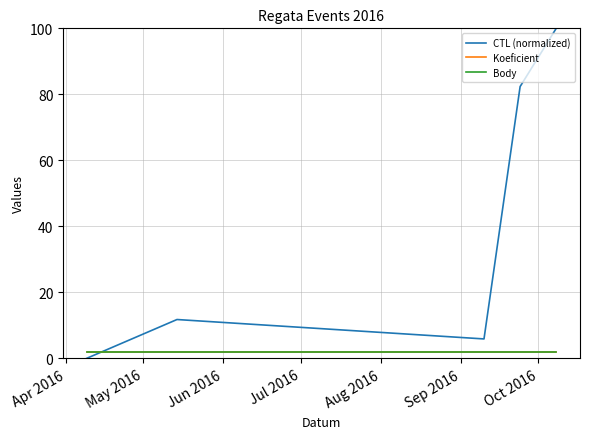

Where is Body nearest to the value 2?

Apr 2016